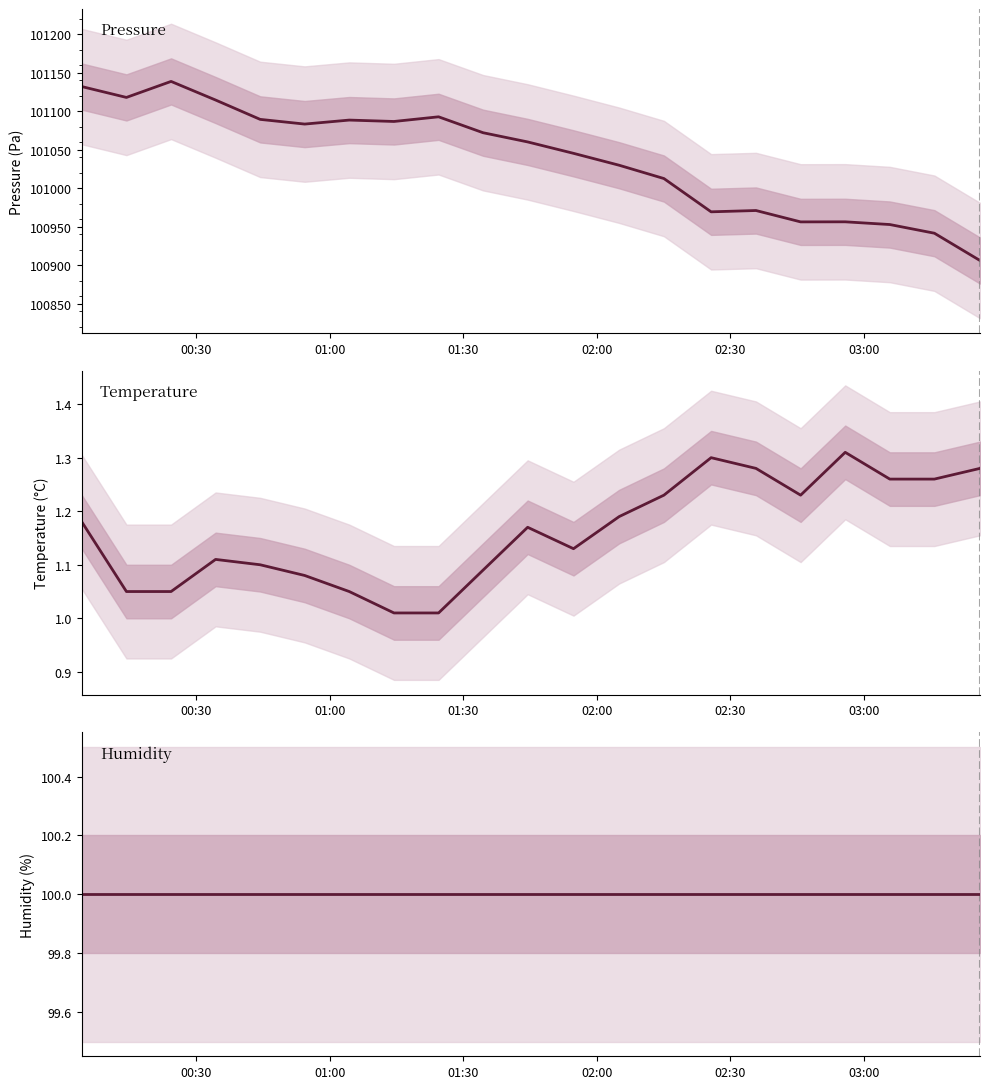

True or false: humidity and pressure intersect in this chart.

False